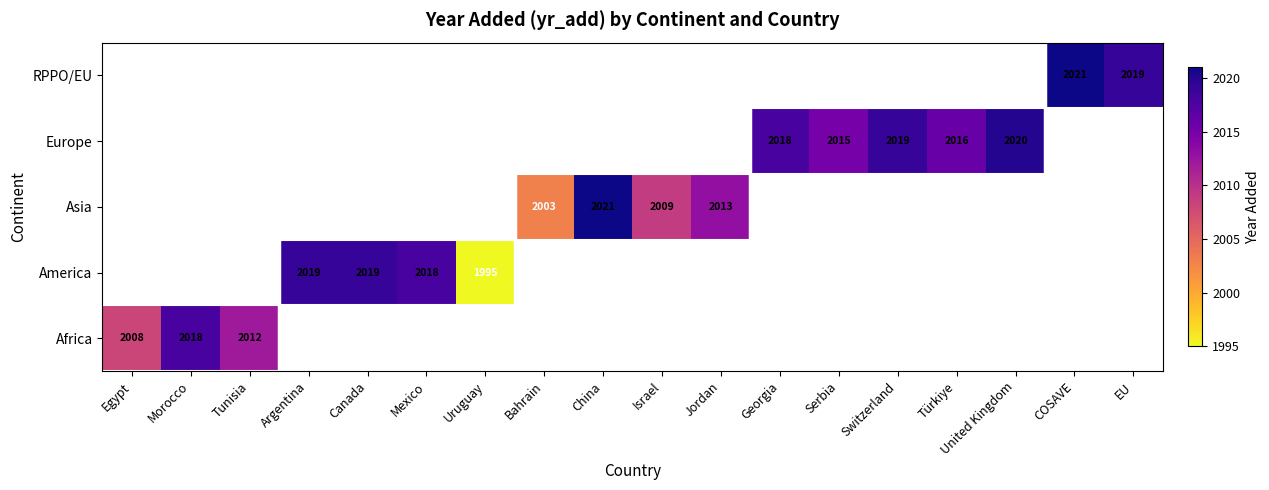

True or false: Asia has a value of 717 at Israel.

False